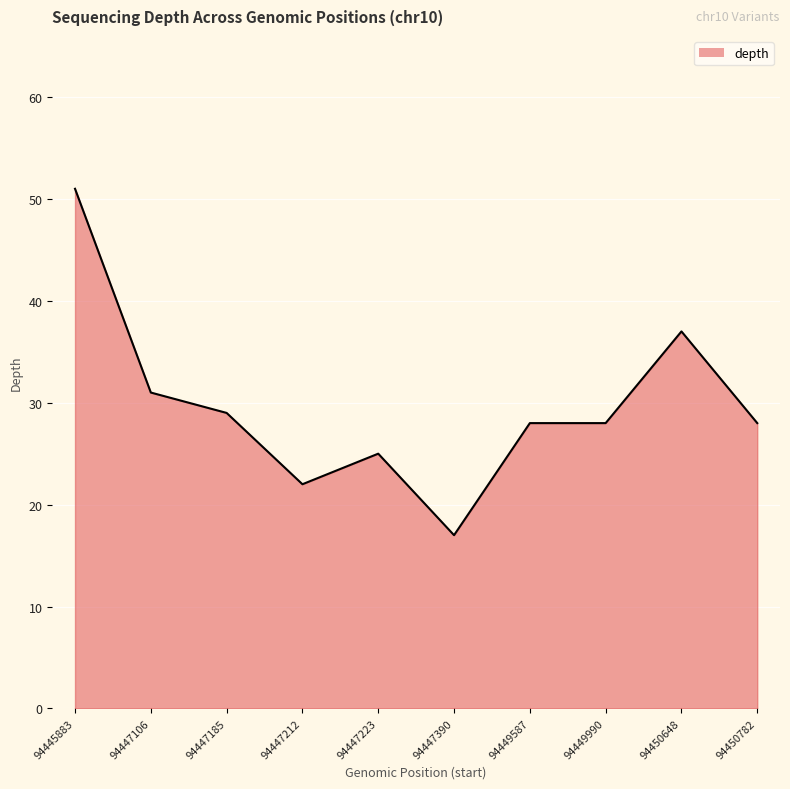

What is the minimum value shown in the chart?

17